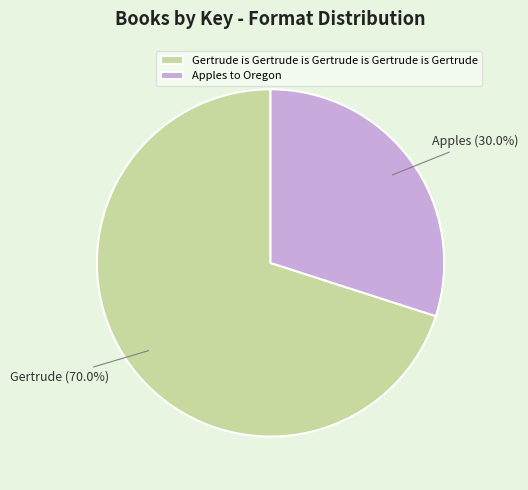

Which has a higher value, Apples to Oregon or Gertrude is Gertrude is Gertrude is Gertrude is Gertrude?

Gertrude is Gertrude is Gertrude is Gertrude is Gertrude